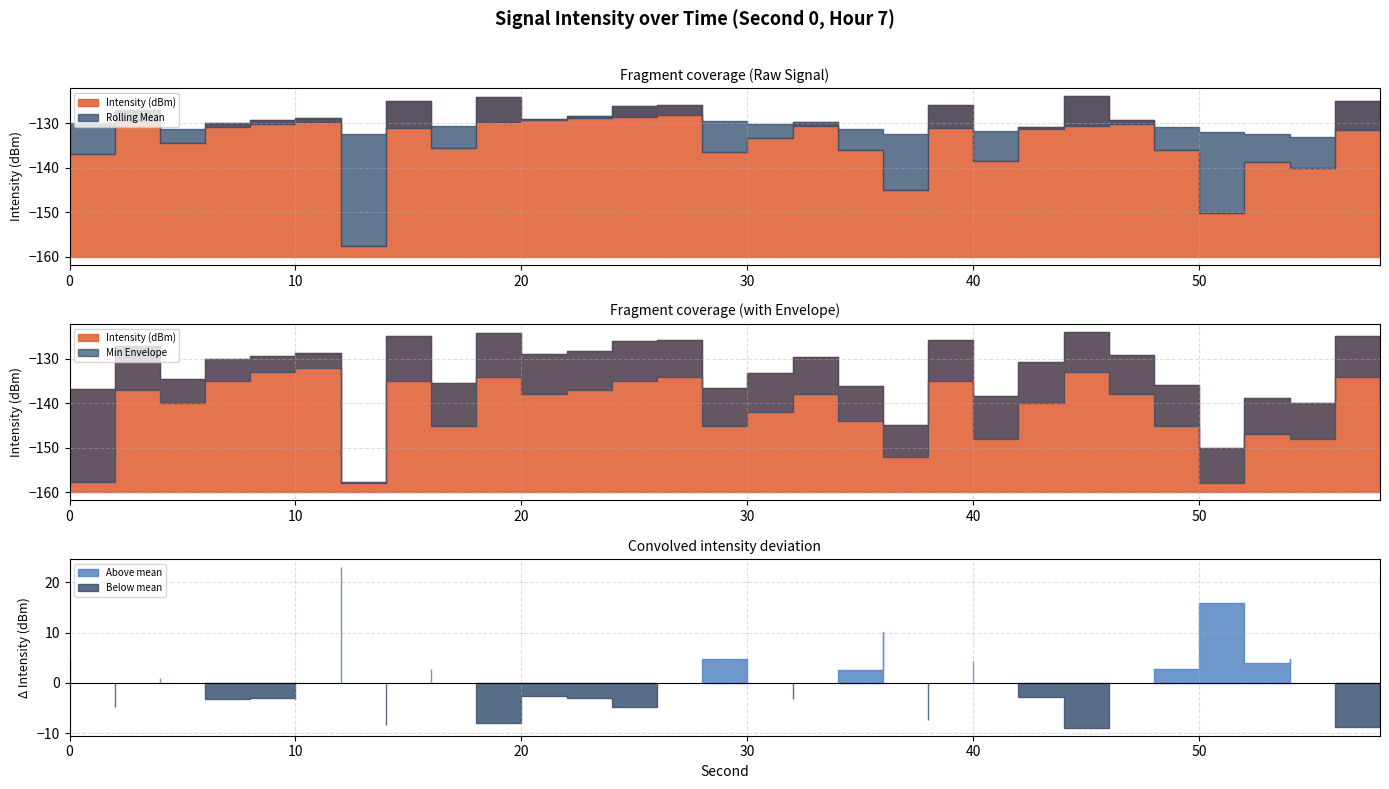

Which series has the widest spread of values?

Intensity (dBm)